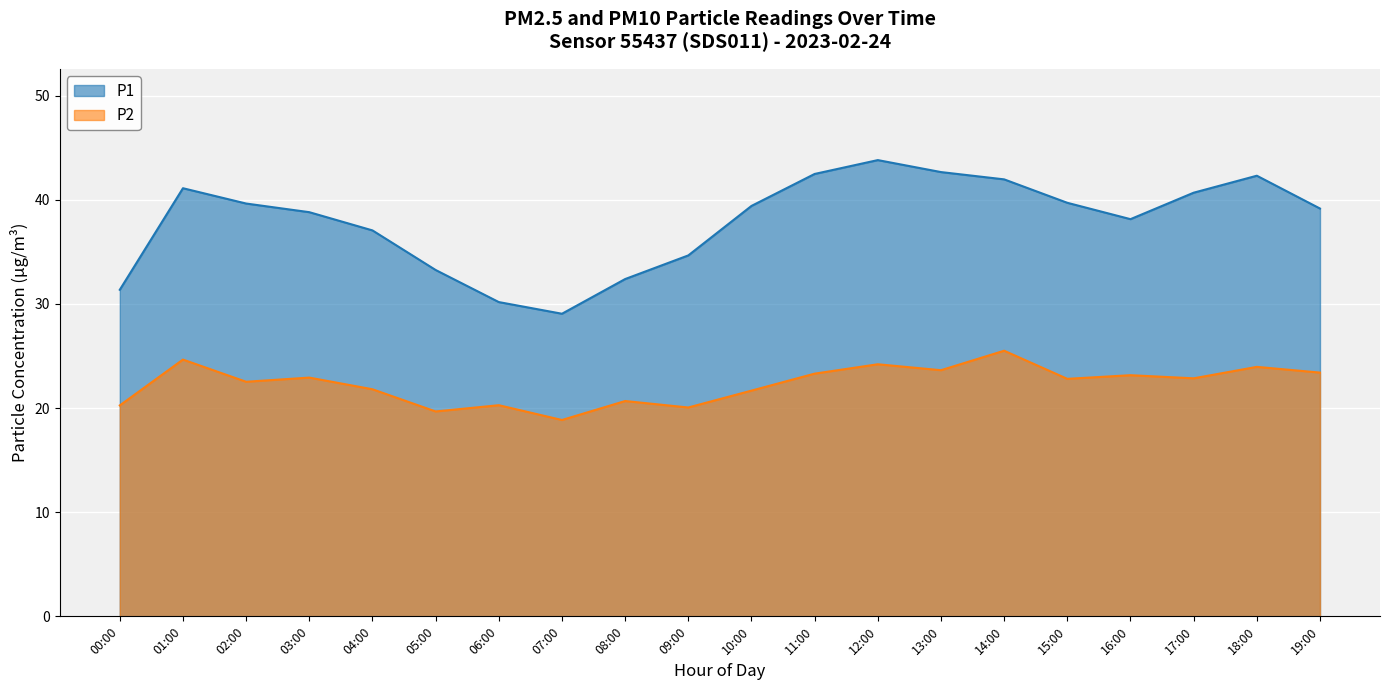

What is the total value across all series at 10:00?

61.1